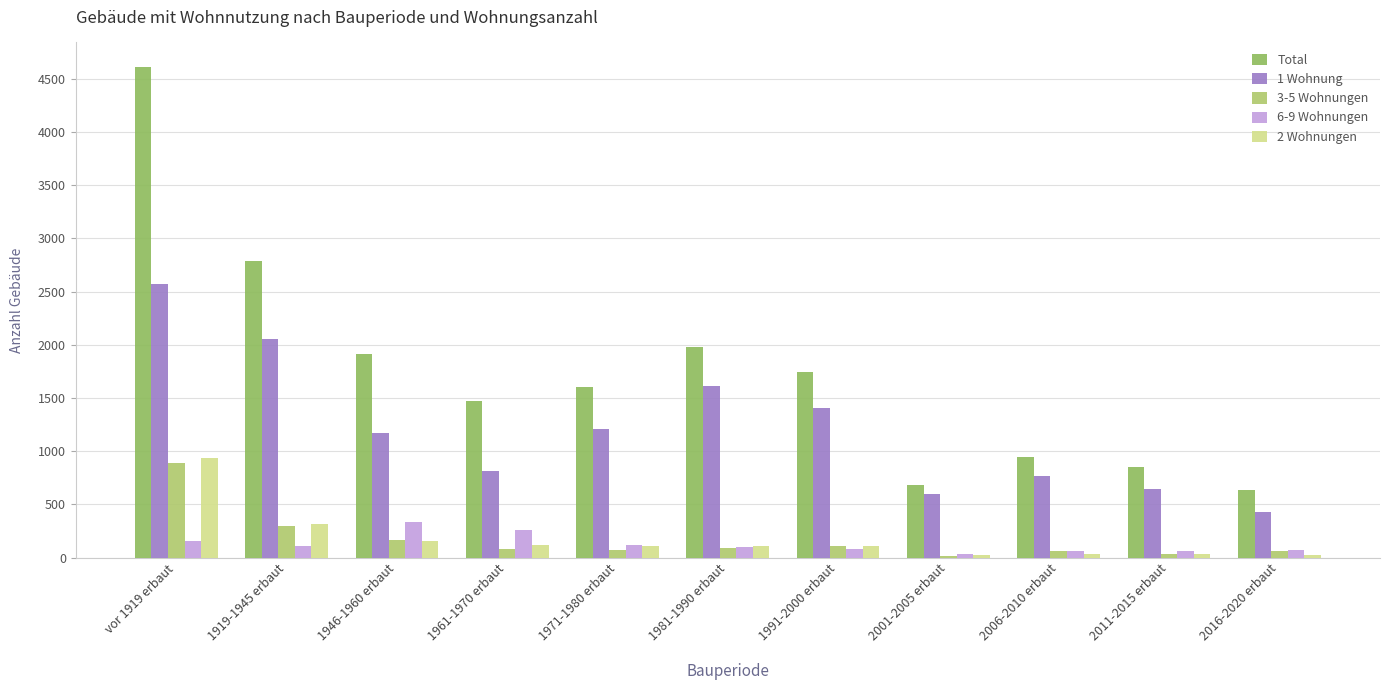

Which category has the lowest value in the Total series?

2016-2020 erbaut